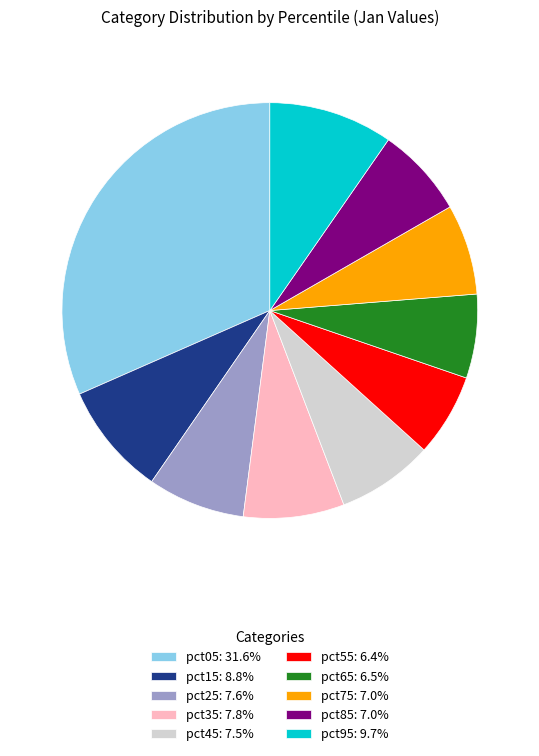

Count the number of slices in the pie.

10